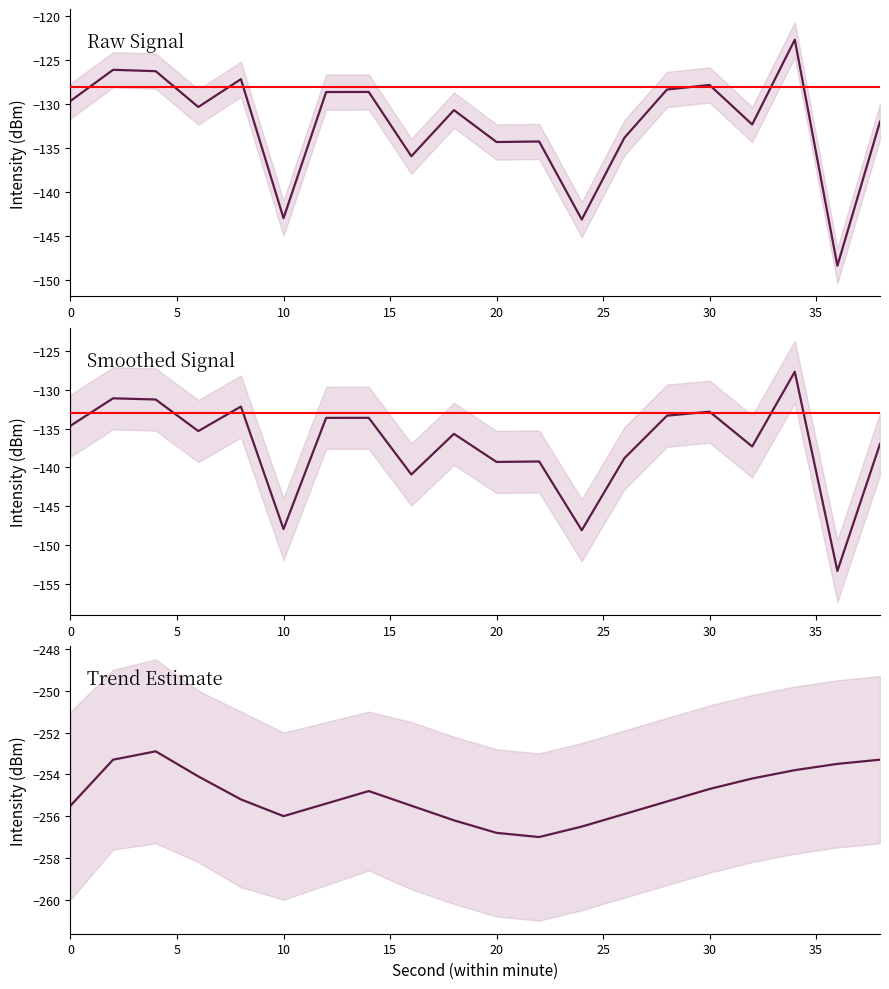

Which has a higher value, 36 or 10?

10